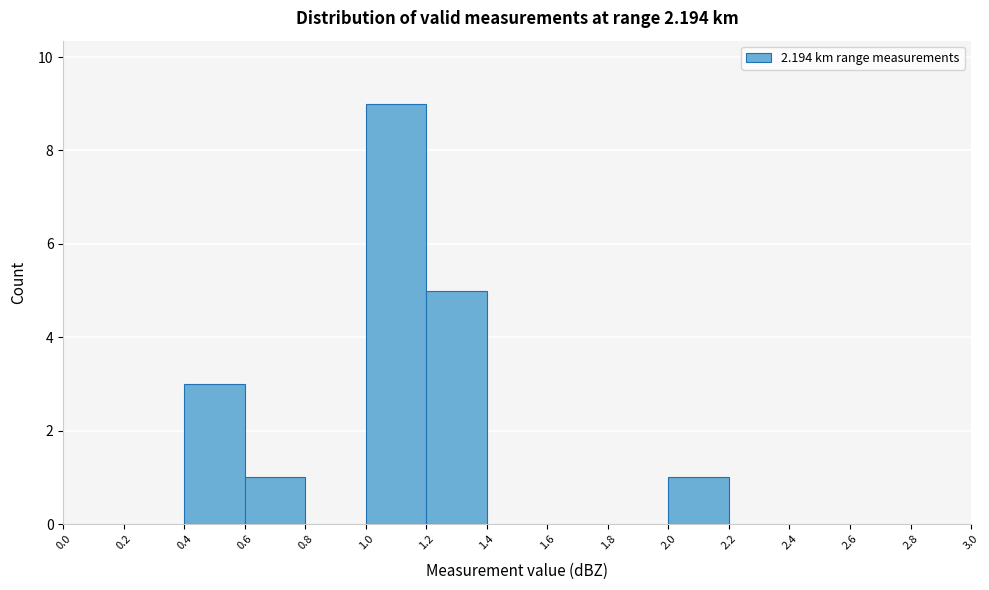

Reading left to right, transcribe this chart: for each bar, give the range it covers on the x-axis and its height. The values are not printed on the chart, so give them approximately, as read against the axis.

0.0 to 0.2: 0
0.2 to 0.4: 0
0.4 to 0.6: 3
0.6 to 0.8: 1
0.8 to 1.0: 0
1.0 to 1.2: 9
1.2 to 1.4: 5
1.4 to 1.6: 0
1.6 to 1.8: 0
1.8 to 2.0: 0
2.0 to 2.2: 1
2.2 to 2.4: 0
2.4 to 2.6: 0
2.6 to 2.8: 0
2.8 to 3.0: 0